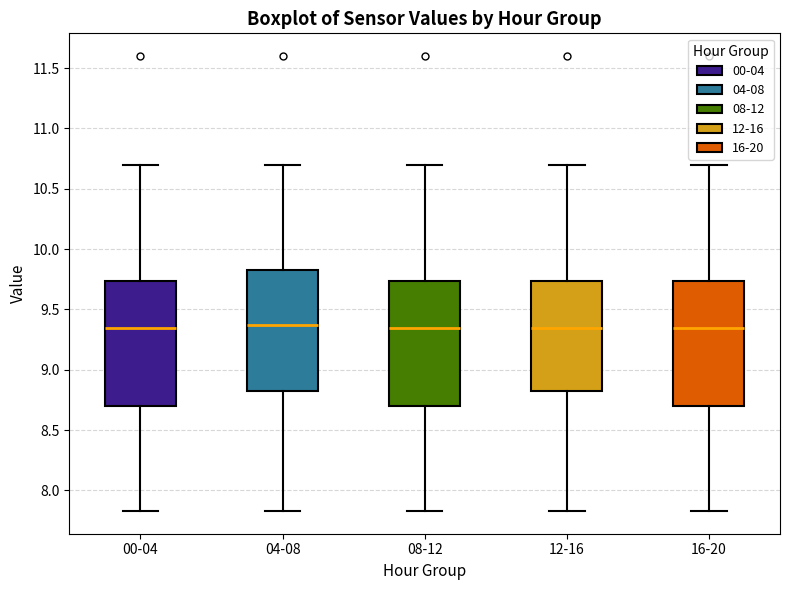

Reading left to right, read every box against the y-axis: the position of its median line, the range the box covers, and the ends of its whiskers. The values are not printed on the chart, so give them approximately, as read against the axis.

00-04: median 9.35, box 8.70 to 9.75, whiskers 7.85 to 10.70
04-08: median 9.35, box 8.85 to 9.85, whiskers 7.85 to 10.70
08-12: median 9.35, box 8.70 to 9.75, whiskers 7.85 to 10.70
12-16: median 9.35, box 8.85 to 9.75, whiskers 7.85 to 10.70
16-20: median 9.35, box 8.70 to 9.75, whiskers 7.85 to 10.70